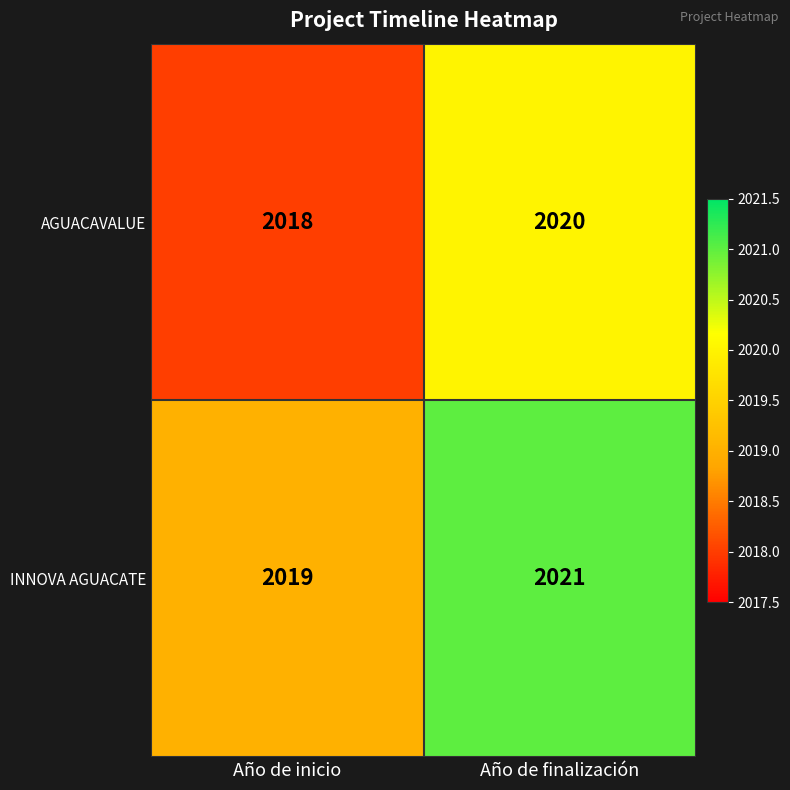

True or false: AGUACAVALUE has a value of 885 at Año de inicio.

False